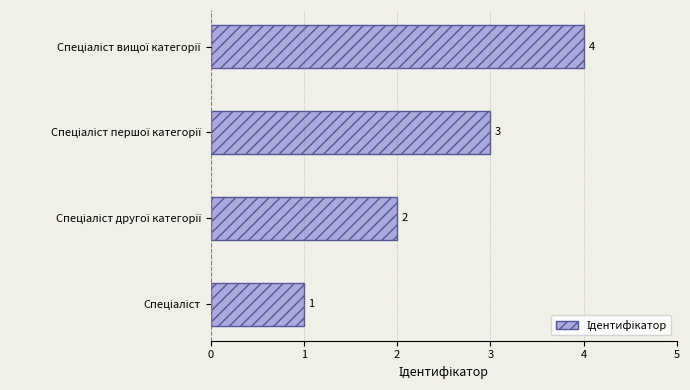

How many values are between 2 and 4?

3